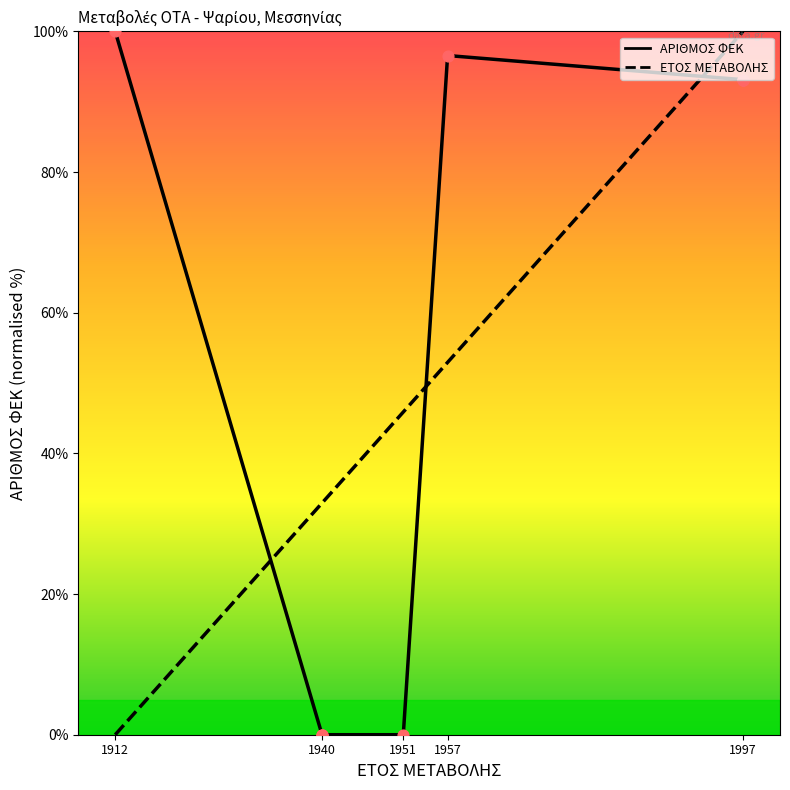

Which series reaches the maximum Y coordinate?

ΑΡΙΘΜΟΣ ΦΕΚ